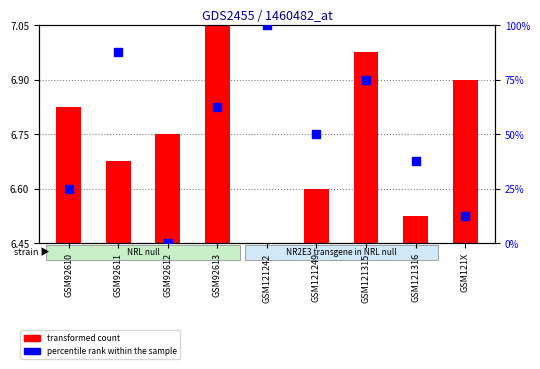

Which series contains the lowest Y value?

transformed count